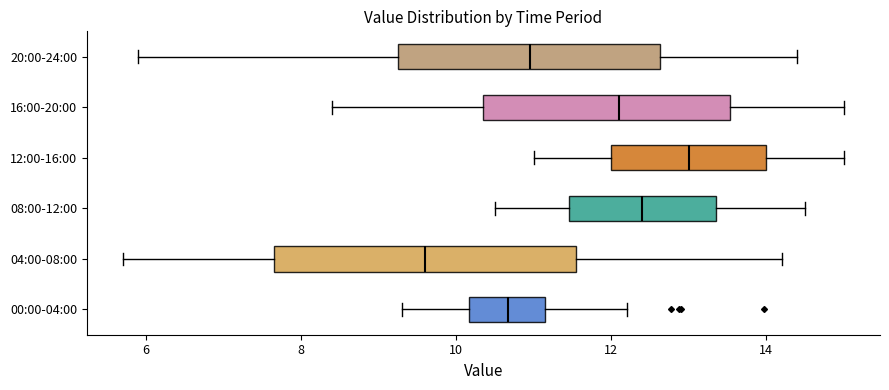

Reading bottom to top, transcribe this box plot: for each box, give where its median line is, the range the box spans, and where its two whiskers end, as read against the x-axis. The values are not printed on the chart, so give them approximately, as read against the axis.

00:00-04:00: median 10.6, box 10.2 to 11.2, whiskers 9.4 to 12.2
04:00-08:00: median 9.6, box 7.6 to 11.6, whiskers 5.8 to 14.2
08:00-12:00: median 12.4, box 11.4 to 13.4, whiskers 10.6 to 14.6
12:00-16:00: median 13.0, box 12.0 to 14.0, whiskers 11.0 to 15.0
16:00-20:00: median 12.2, box 10.4 to 13.6, whiskers 8.4 to 15.0
20:00-24:00: median 11.0, box 9.2 to 12.6, whiskers 6.0 to 14.4